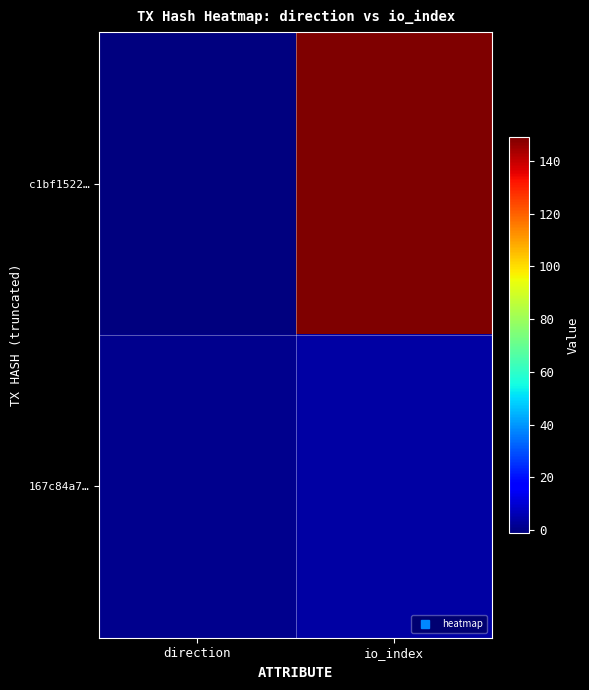

Rank the series at direction from highest to lowest value.

167c84a7…, c1bf1522…